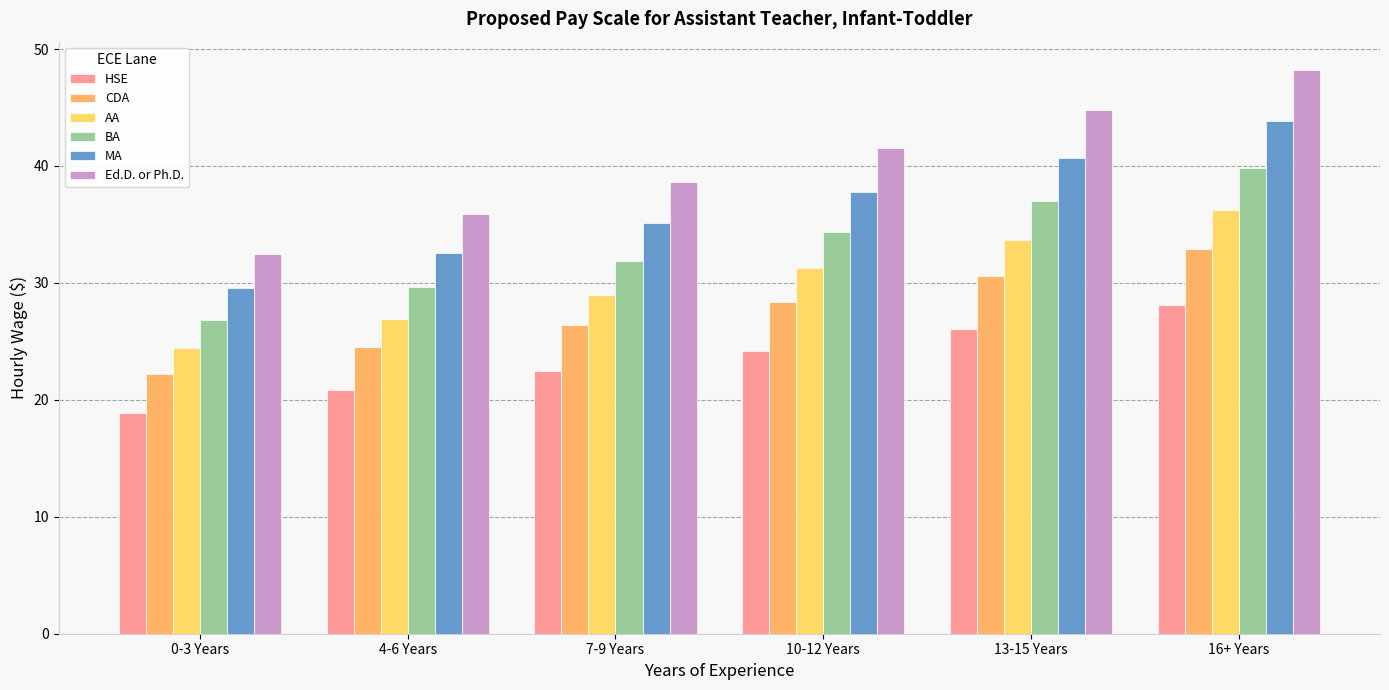

Reading left to right, list all the values displayed in this chart.

HSE: 0-3 Years=18.9	4-6 Years=20.9	7-9 Years=22.5	10-12 Years=24.2	13-15 Years=26.1	16+ Years=28.1
CDA: 0-3 Years=22.2	4-6 Years=24.5	7-9 Years=26.4	10-12 Years=28.4	13-15 Years=30.6	16+ Years=32.9
AA: 0-3 Years=24.4	4-6 Years=26.9	7-9 Years=29.0	10-12 Years=31.2	13-15 Years=33.6	16+ Years=36.2
BA: 0-3 Years=26.8	4-6 Years=29.6	7-9 Years=31.9	10-12 Years=34.4	13-15 Years=37.0	16+ Years=39.9
MA: 0-3 Years=29.5	4-6 Years=32.6	7-9 Years=35.1	10-12 Years=37.8	13-15 Years=40.7	16+ Years=43.8
Ed.D. or Ph.D.: 0-3 Years=32.5	4-6 Years=35.9	7-9 Years=38.6	10-12 Years=41.6	13-15 Years=44.8	16+ Years=48.2